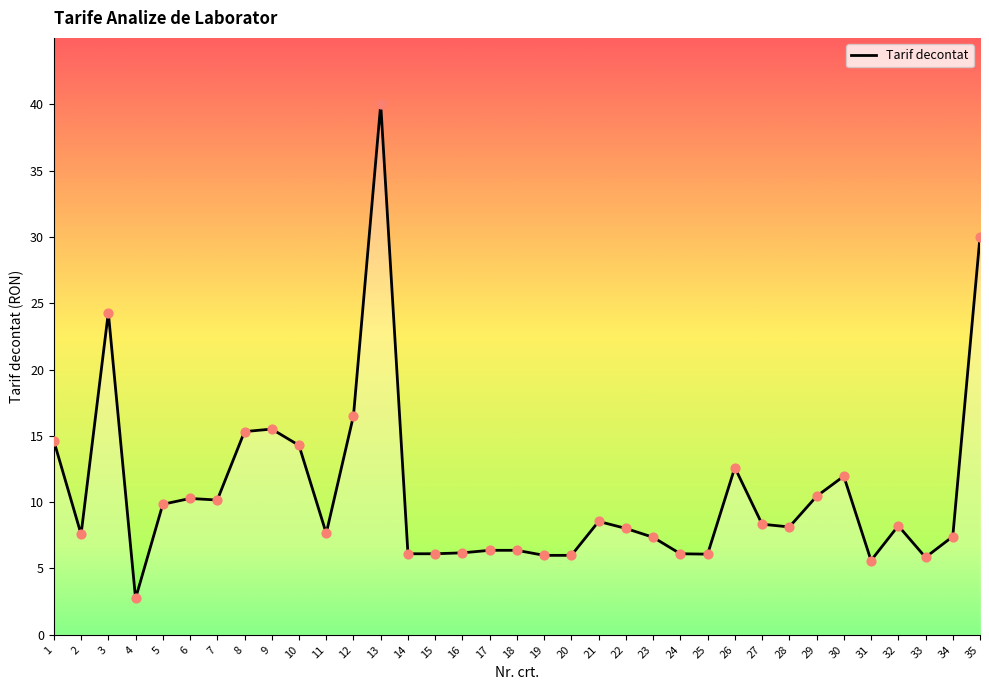

What is the ratio of the value at 19 to the value at 31?

1.1